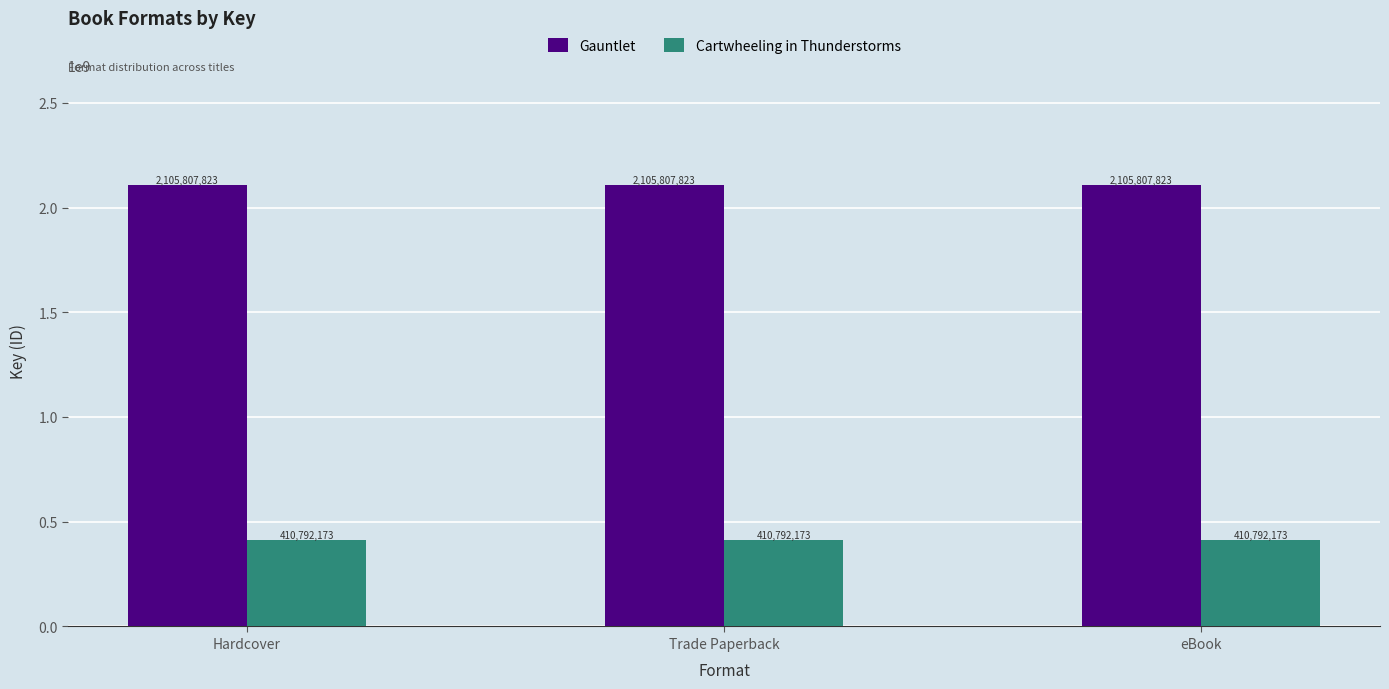

What is the total value across all series at eBook?

2516599996